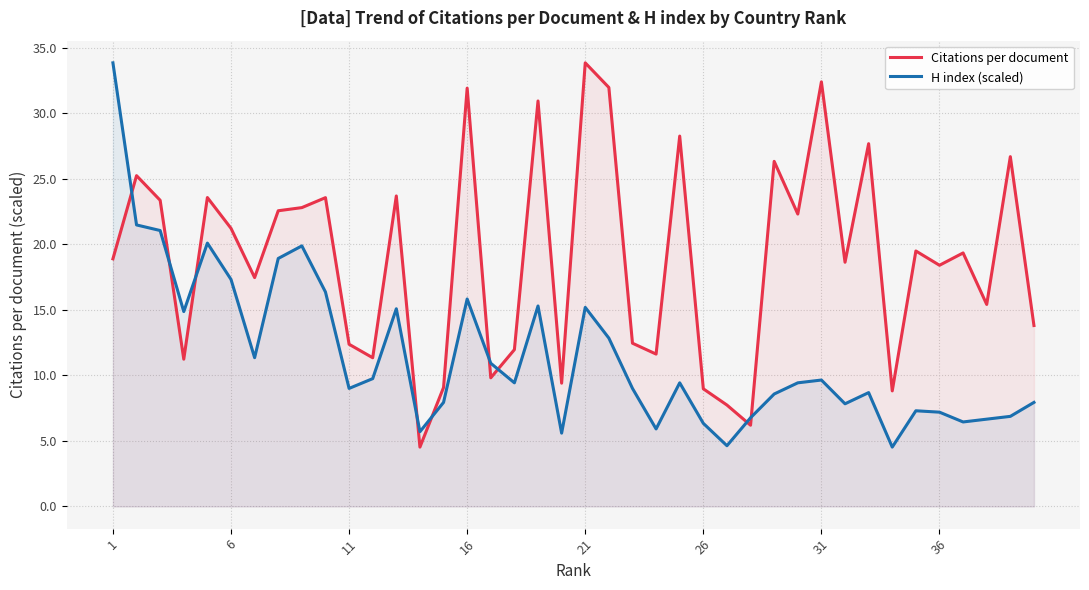

True or false: Citations per document has a value of 55.9 at 31.

False